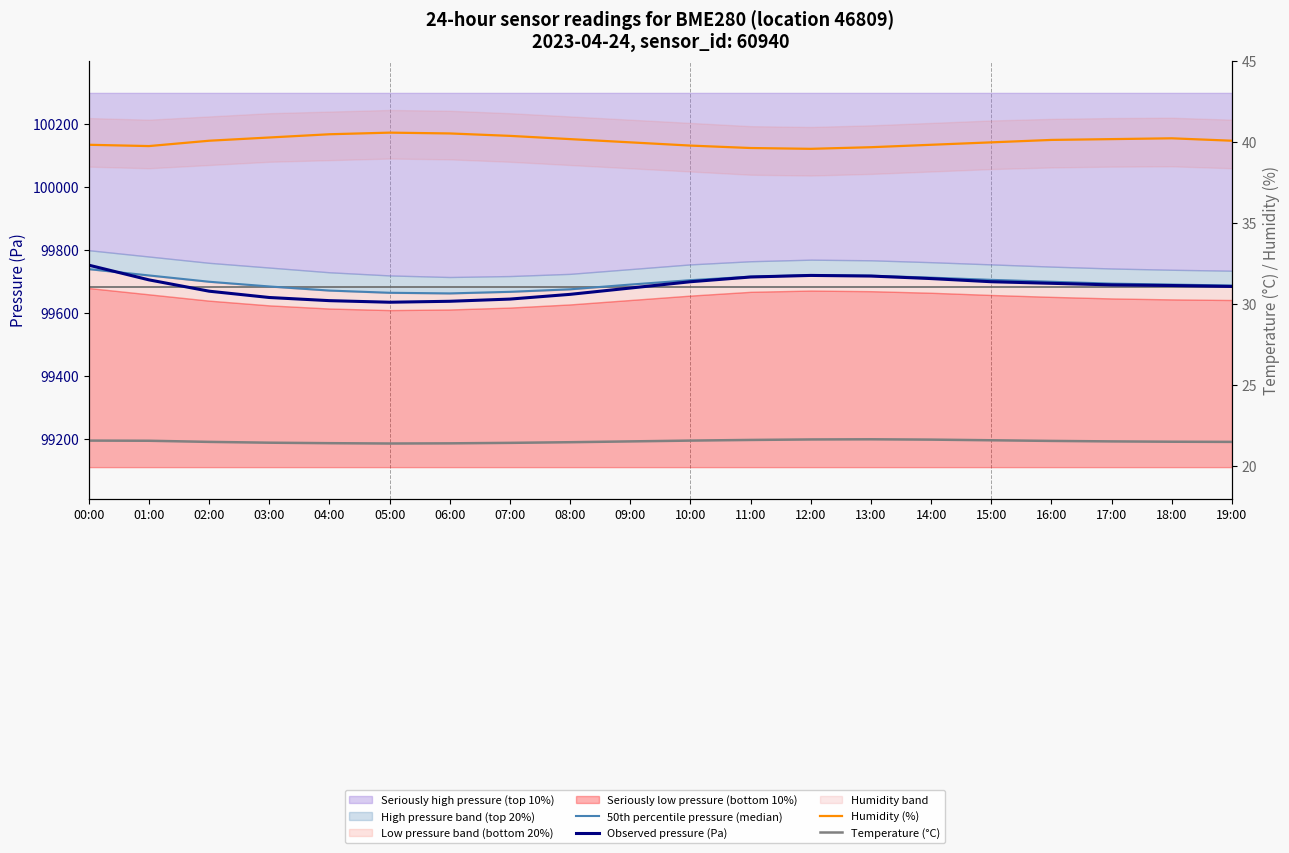

What position from the left is 13:00?

14